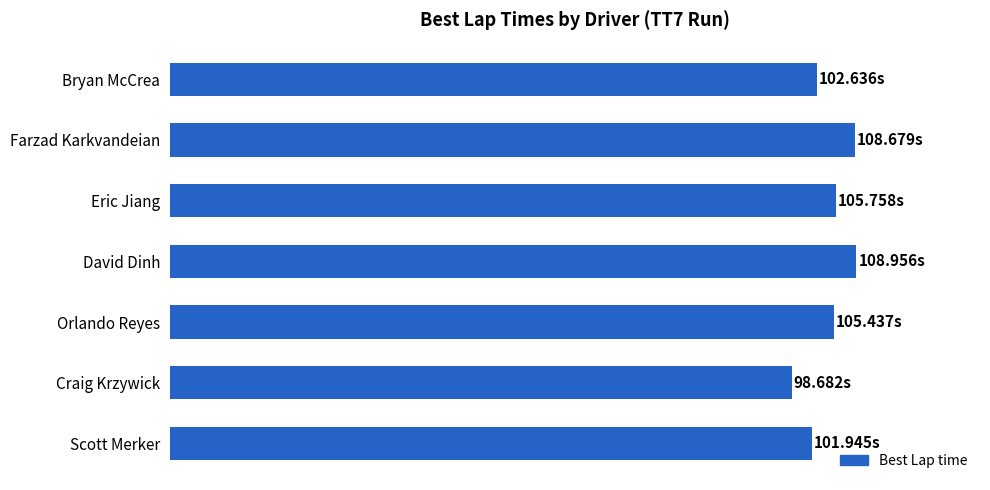

Does the chart contain stacked bars?

No